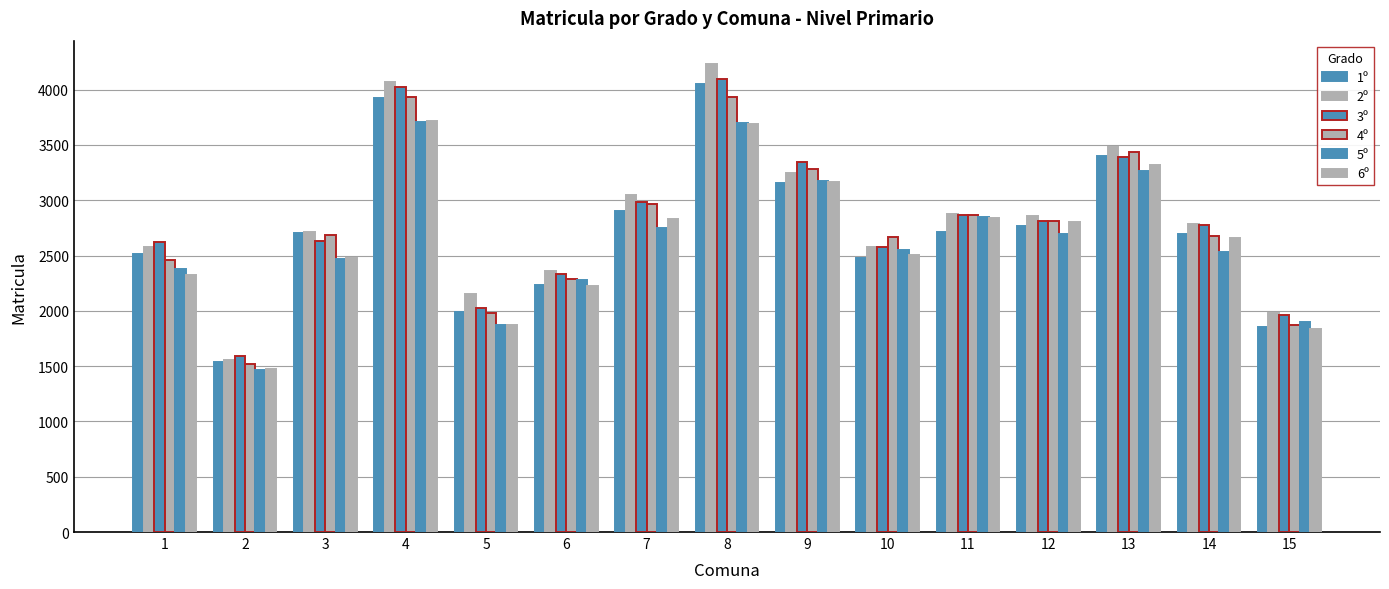

Reading left to right, extract all data points from this chart.

1º: 1=2518	2=1536	3=2705	4=3922	5=1987	6=2231	7=2905	8=4052	9=3153	10=2477	11=2711	12=2770	13=3399	14=2697	15=1850
2º: 1=2581	2=1556	3=2717	4=4073	5=2148	6=2364	7=3043	8=4231	9=3249	10=2574	11=2875	12=2855	13=3480	14=2785	15=1978
3º: 1=2623	2=1591	3=2630	4=4020	5=2023	6=2337	7=2983	8=4092	9=3347	10=2580	11=2866	12=2816	13=3391	14=2777	15=1963
4º: 1=2461	2=1523	3=2687	4=3933	5=1980	6=2291	7=2969	8=3930	9=3284	10=2667	11=2868	12=2815	13=3440	14=2674	15=1869
5º: 1=2377	2=1461	3=2468	4=3703	5=1874	6=2283	7=2753	8=3696	9=3173	10=2550	11=2845	12=2696	13=3262	14=2535	15=1901
6º: 1=2328	2=1471	3=2475	4=3717	5=1870	6=2224	7=2826	8=3686	9=3162	10=2509	11=2842	12=2800	13=3314	14=2661	15=1833